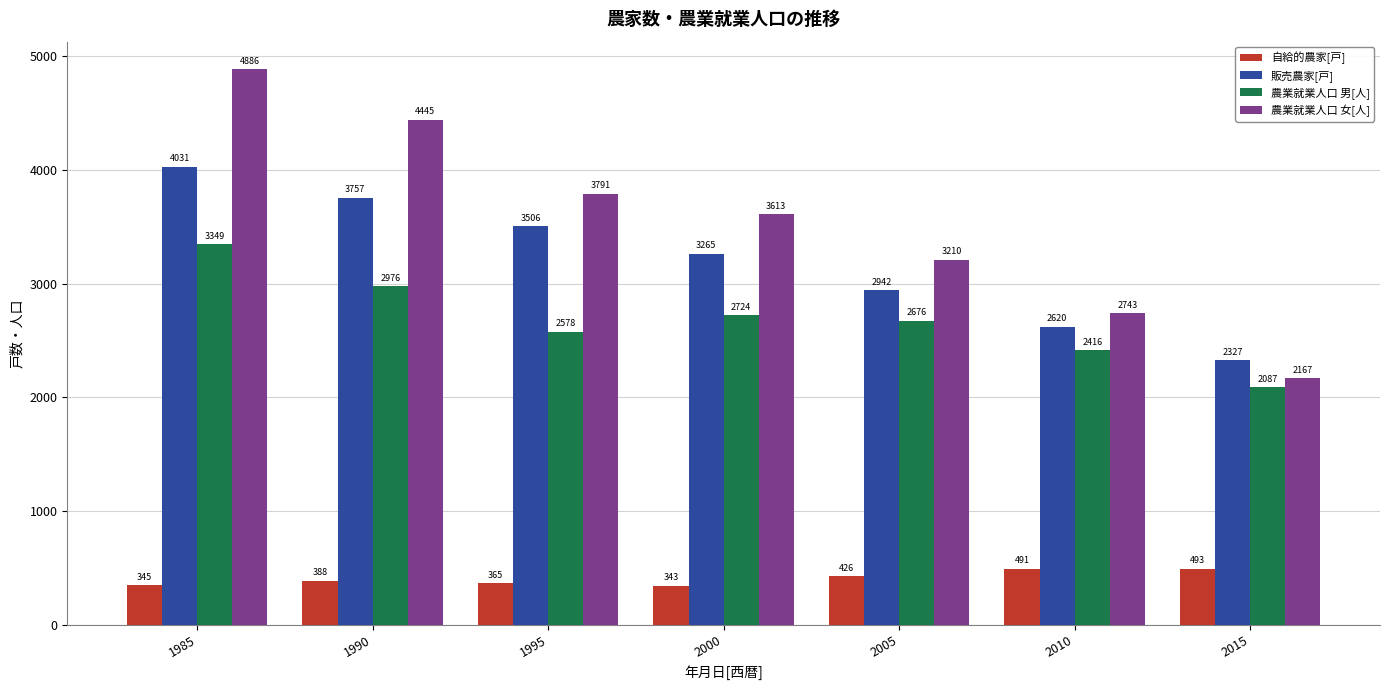

What is the difference between the maximum and minimum values in the 自給的農家[戸] series?

150